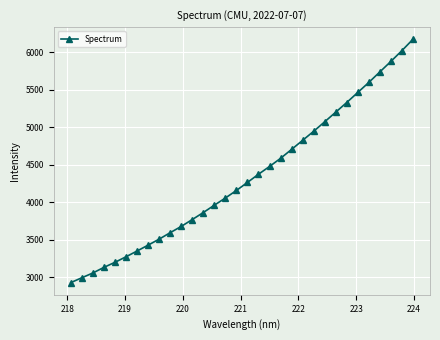

What is the value of the 17th point from the left?

4266.6